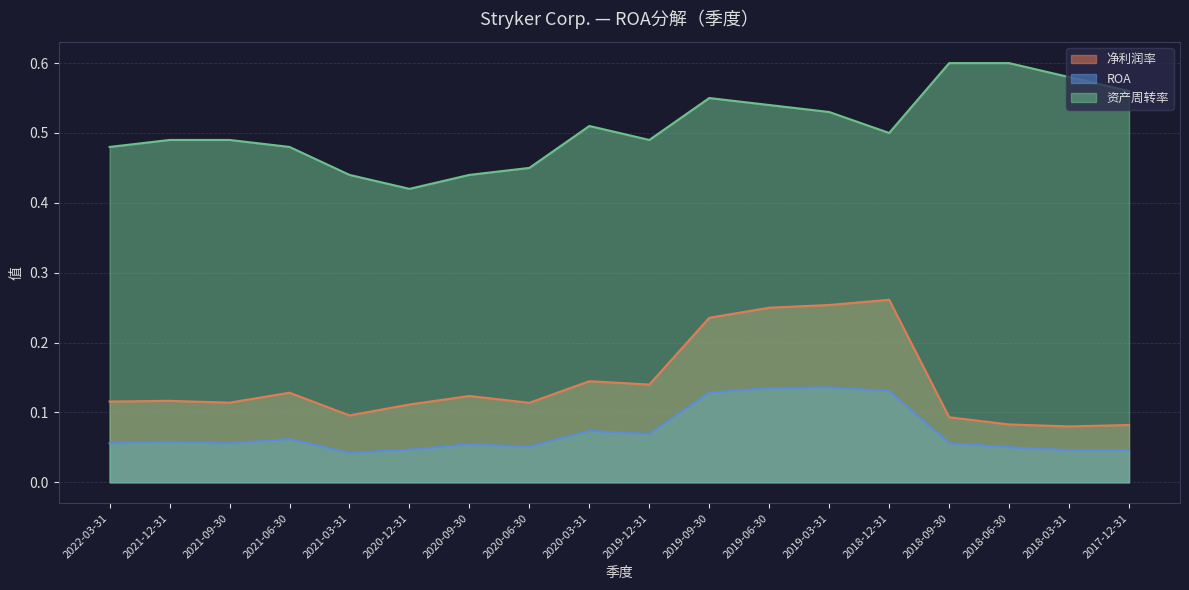

Reading right to left, what are all the values shown in this chart?

净利润率: 2017-12-31=0.1	2018-03-31=0.1	2018-06-30=0.1	2018-09-30=0.1	2018-12-31=0.3	2019-03-31=0.3	2019-06-30=0.2	2019-09-30=0.2	2019-12-31=0.1	2020-03-31=0.1	2020-06-30=0.1	2020-09-30=0.1	2020-12-31=0.1	2021-03-31=0.1	2021-06-30=0.1	2021-09-30=0.1	2021-12-31=0.1	2022-03-31=0.1
ROA: 2017-12-31=0.0	2018-03-31=0.0	2018-06-30=0.1	2018-09-30=0.1	2018-12-31=0.1	2019-03-31=0.1	2019-06-30=0.1	2019-09-30=0.1	2019-12-31=0.1	2020-03-31=0.1	2020-06-30=0.1	2020-09-30=0.1	2020-12-31=0.0	2021-03-31=0.0	2021-06-30=0.1	2021-09-30=0.1	2021-12-31=0.1	2022-03-31=0.1
资产周转率: 2017-12-31=0.6	2018-03-31=0.6	2018-06-30=0.6	2018-09-30=0.6	2018-12-31=0.5	2019-03-31=0.5	2019-06-30=0.5	2019-09-30=0.6	2019-12-31=0.5	2020-03-31=0.5	2020-06-30=0.5	2020-09-30=0.4	2020-12-31=0.4	2021-03-31=0.4	2021-06-30=0.5	2021-09-30=0.5	2021-12-31=0.5	2022-03-31=0.5